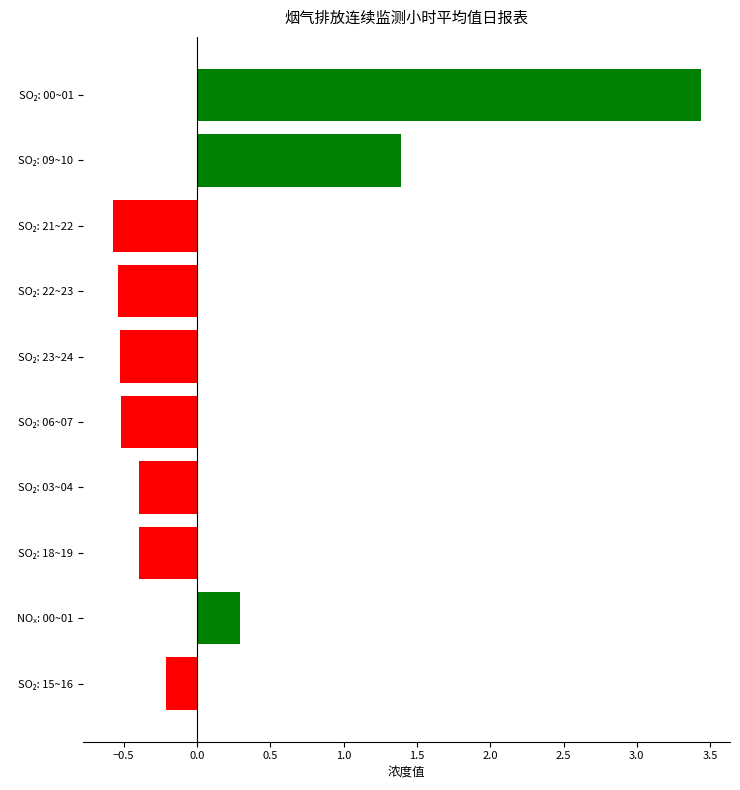

What is the minimum value shown in the chart?

-0.6